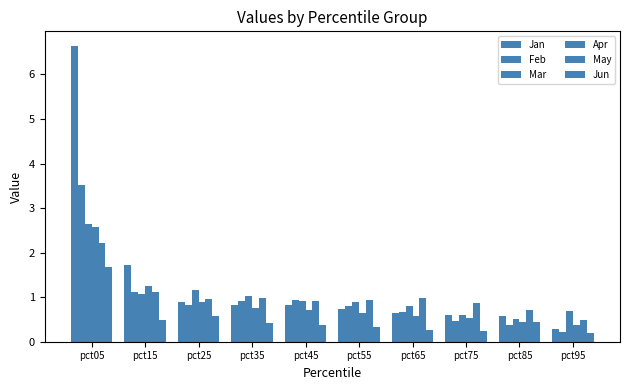

What is the sum of all Jan values?

13.8